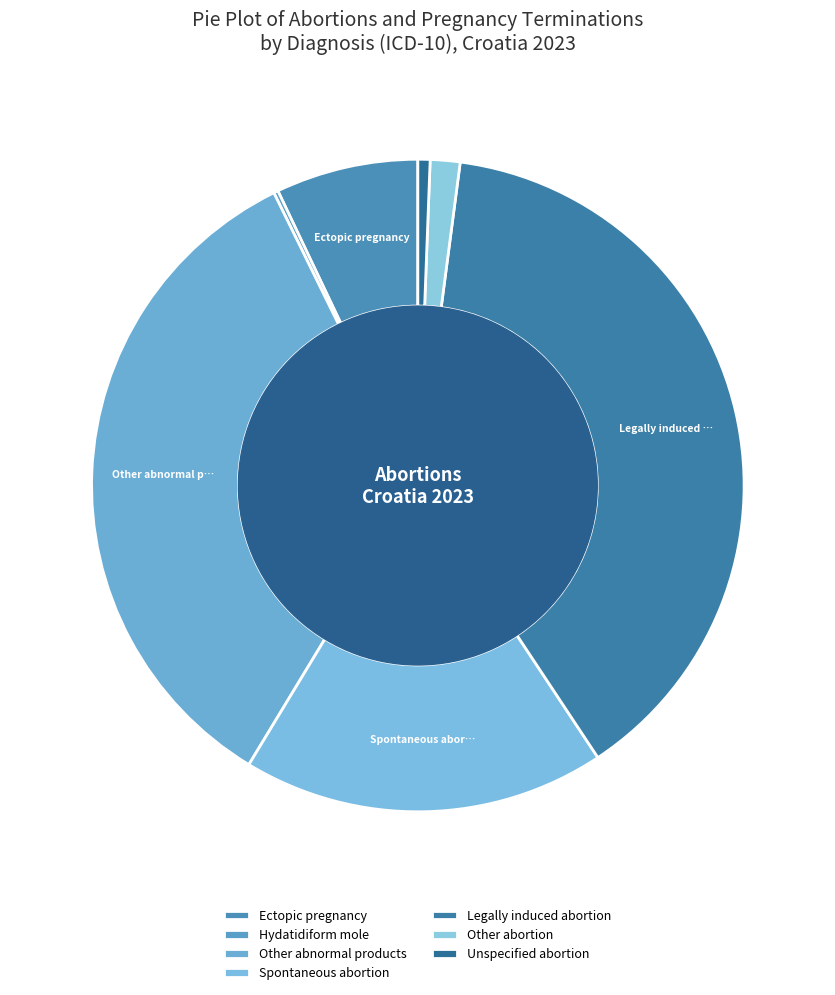

How many slices are in this pie chart?

7